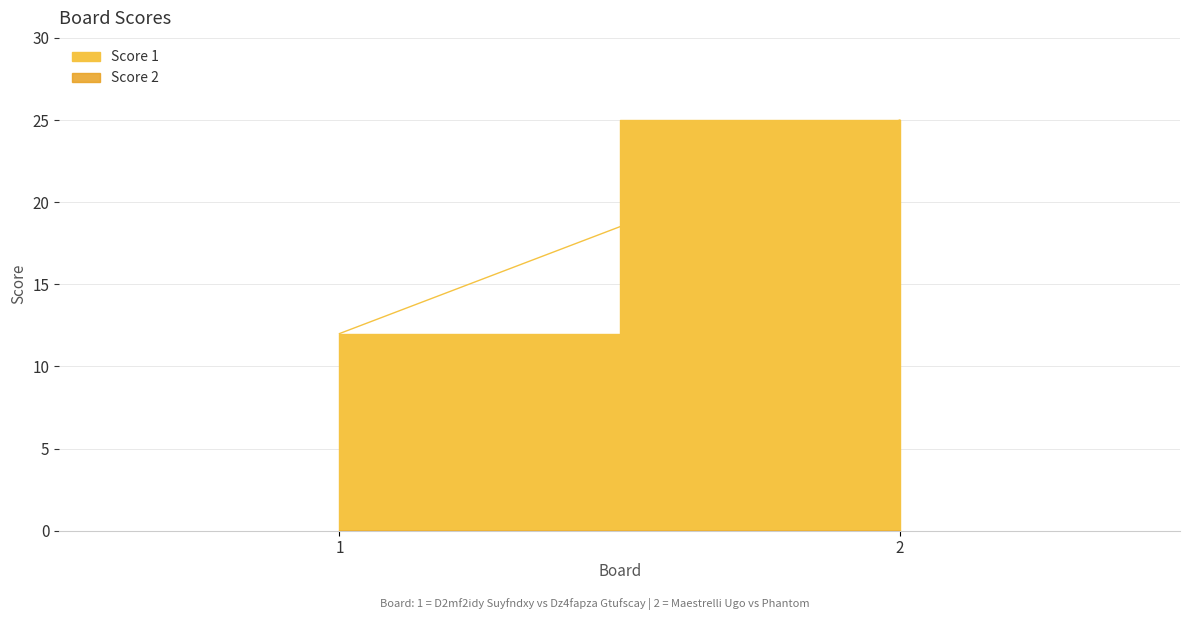

Reading left to right, what are all the values shown in this chart?

Score 1: 12	25
Score 2: 0	0